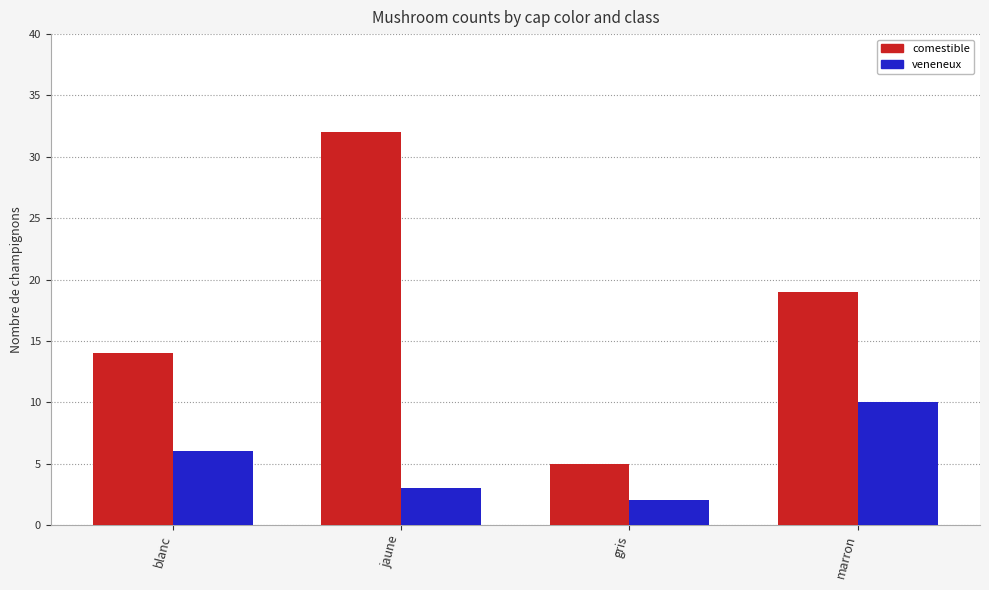

What is the label of the 1st bar from the left?

blanc